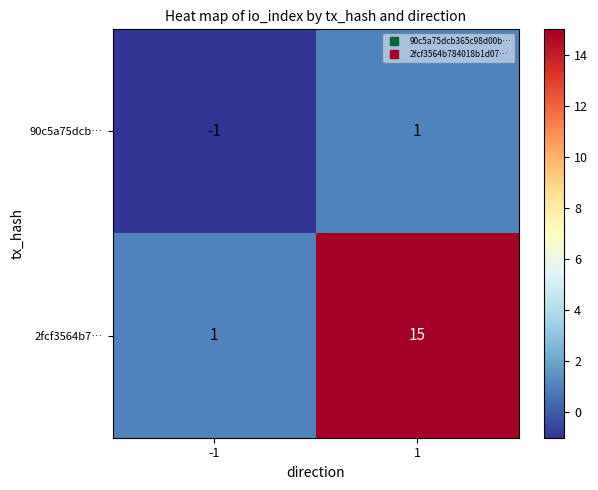

Reading right to left, extract all data points from this chart.

90c5a75dcb…: 1=1	-1=-1
2fcf3564b7…: 1=15	-1=1